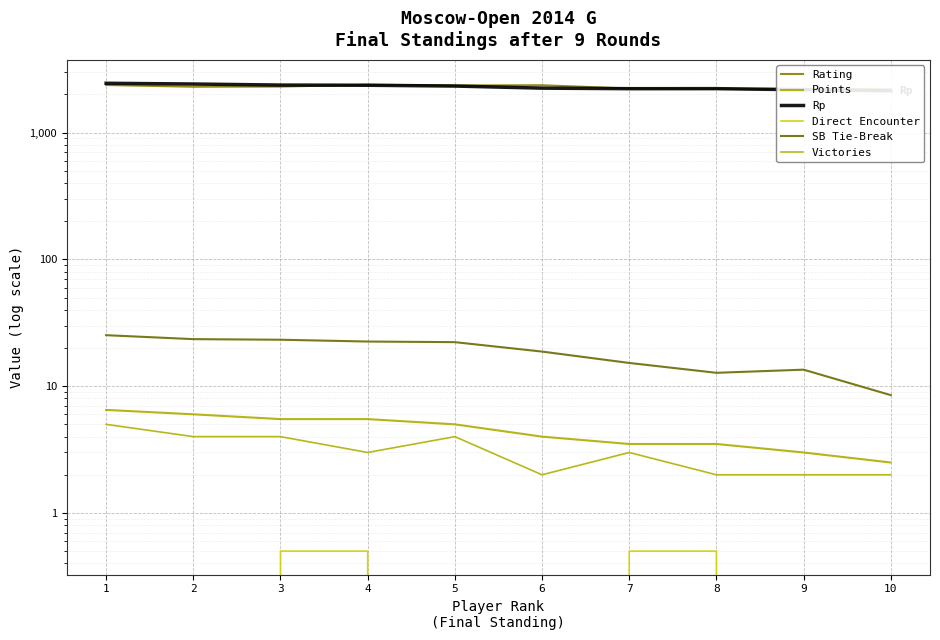

What value does the Rating series have at 2?

2301.0